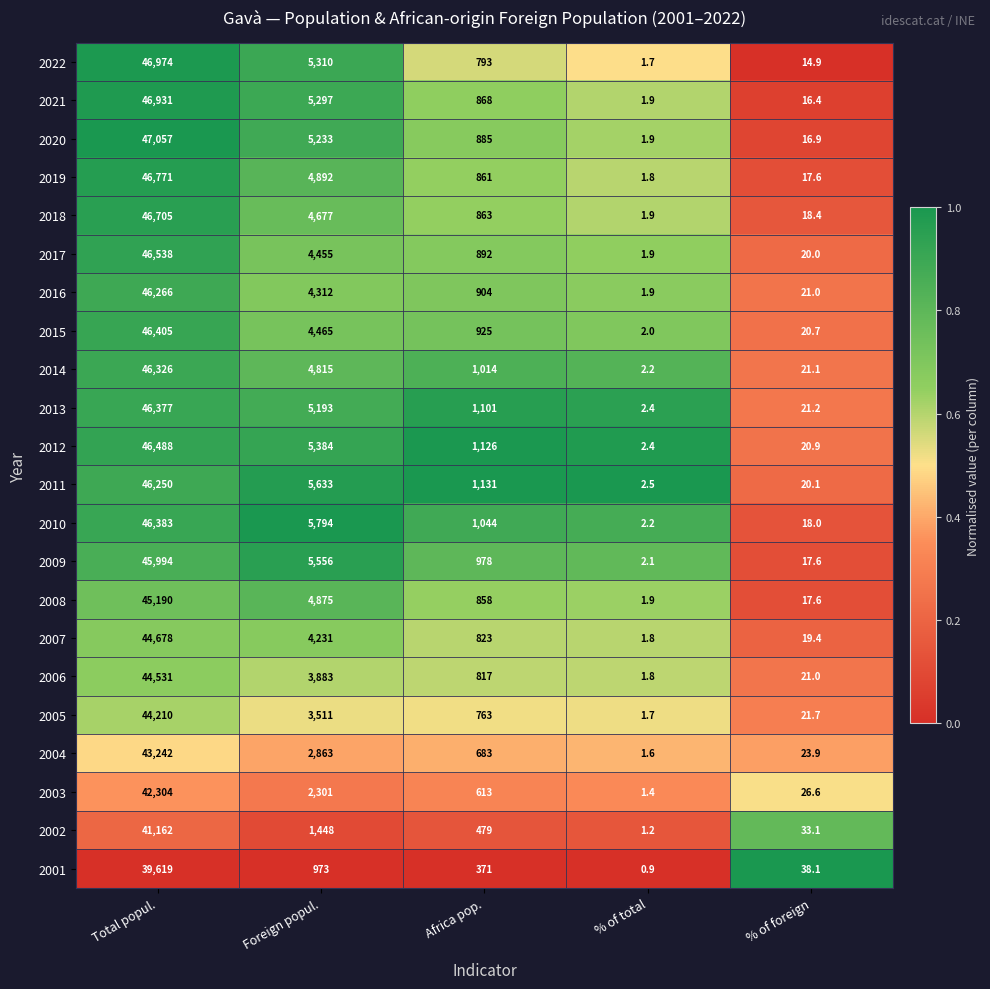

Which series has the largest range (max minus min)?

2020